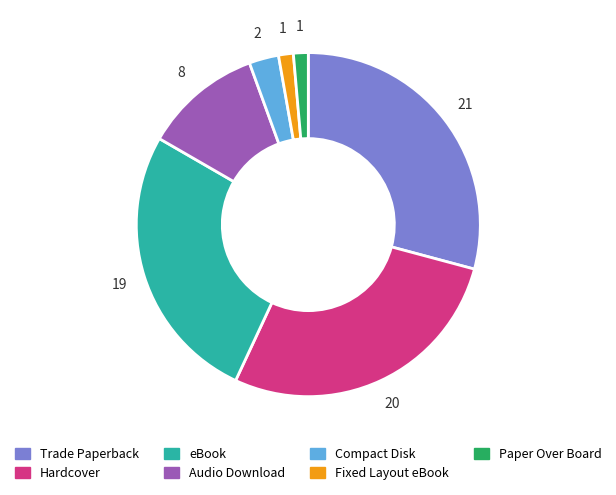

Is the sum of eBook and Hardcover greater than half?

Yes